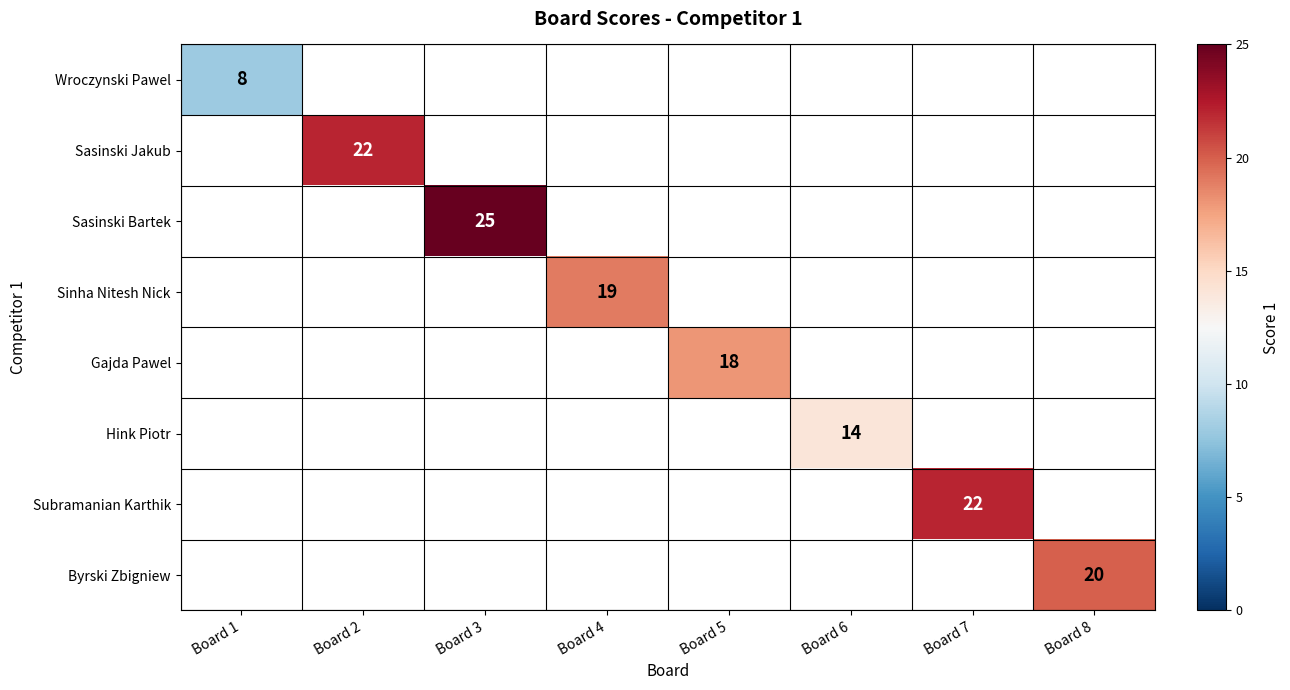

Which category has the highest value across all series?

Board 3